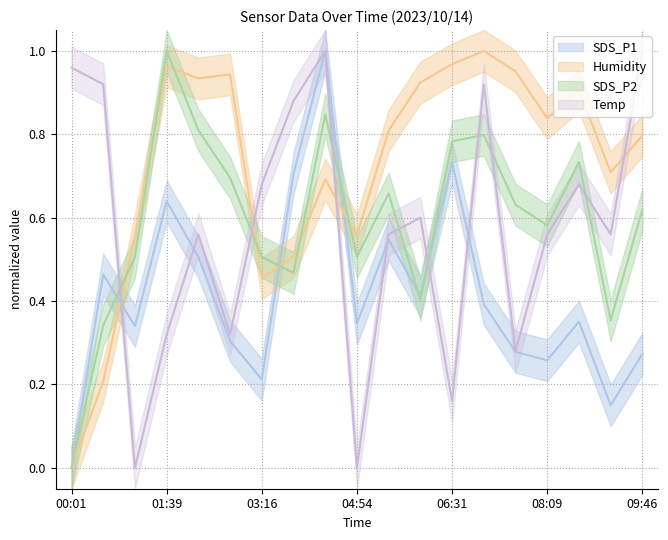

Which label corresponds to the largest value in the chart?

04:21